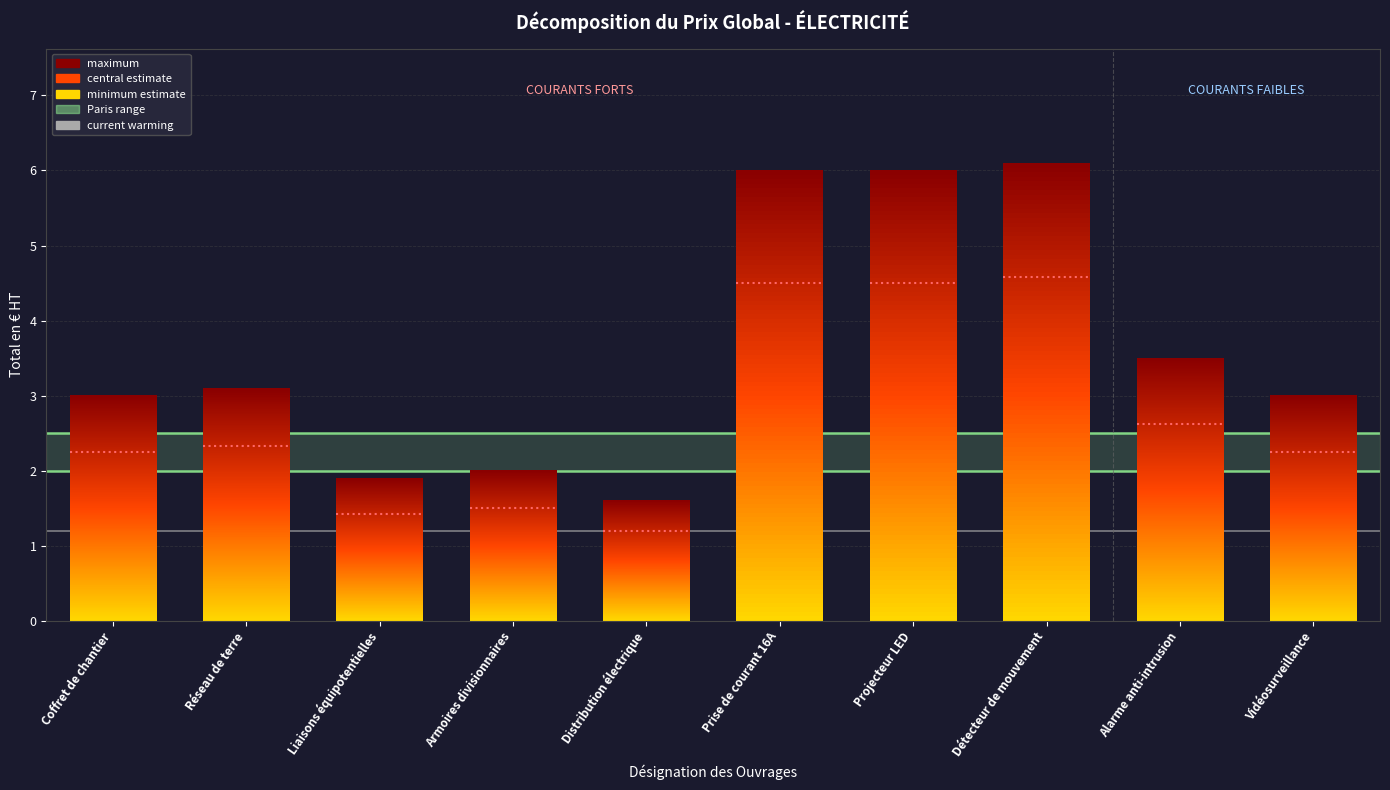

True or false: current warming has a value of 1.2 at Réseau de terre.

True